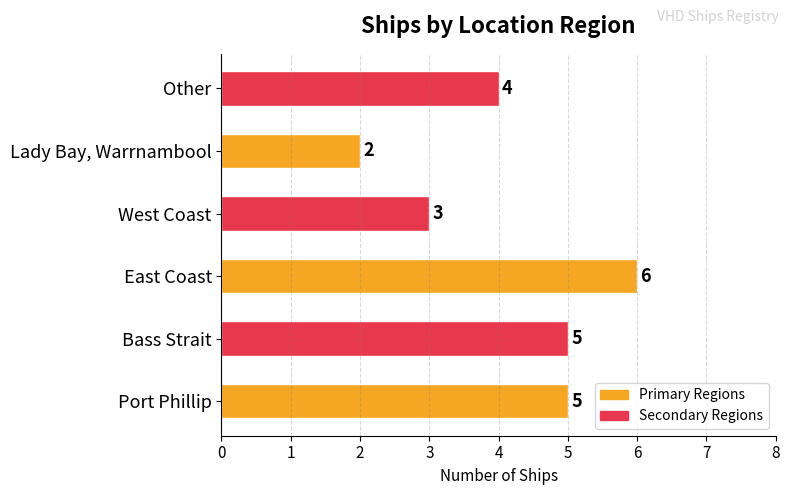

Reading top to bottom, what are all the values shown in this chart?

4	2	3	6	5	5